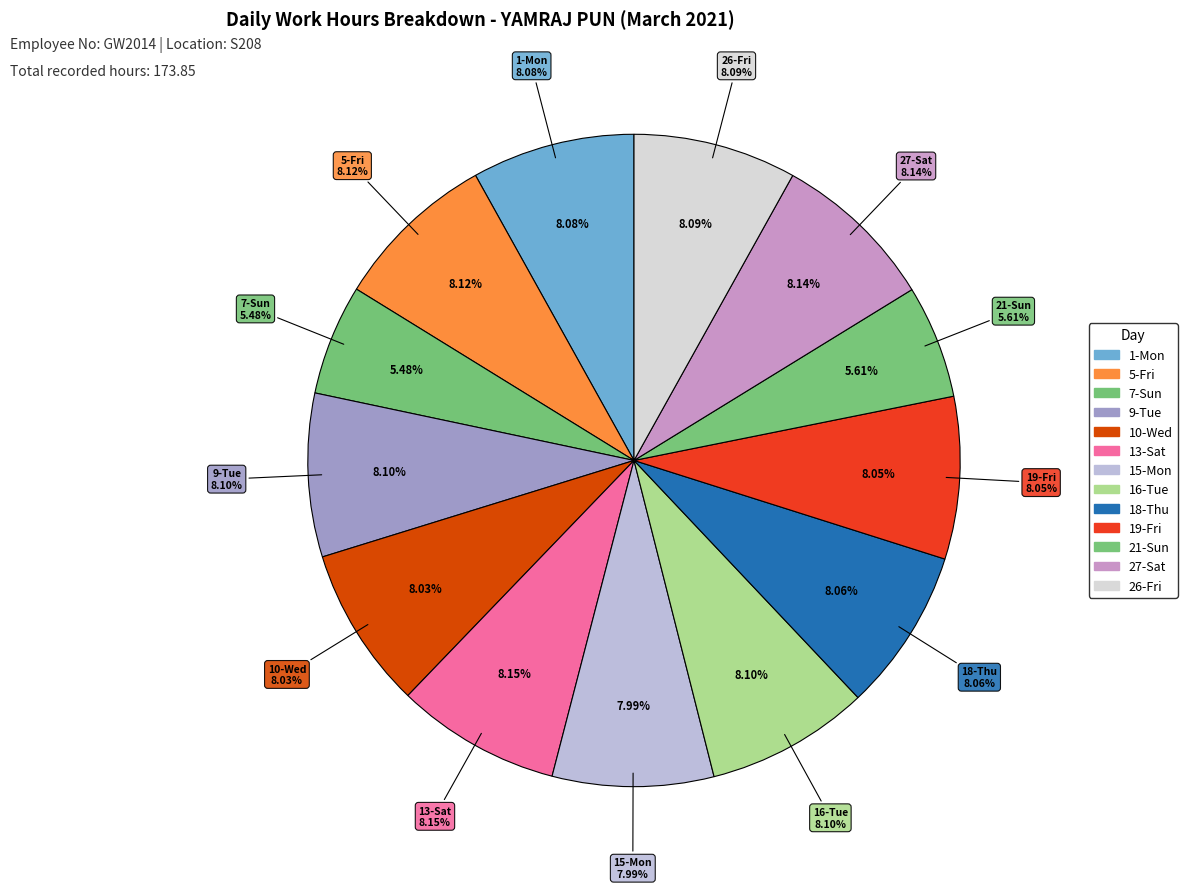

What percentage do Day 9 and Day 1 together represent?

16.2%